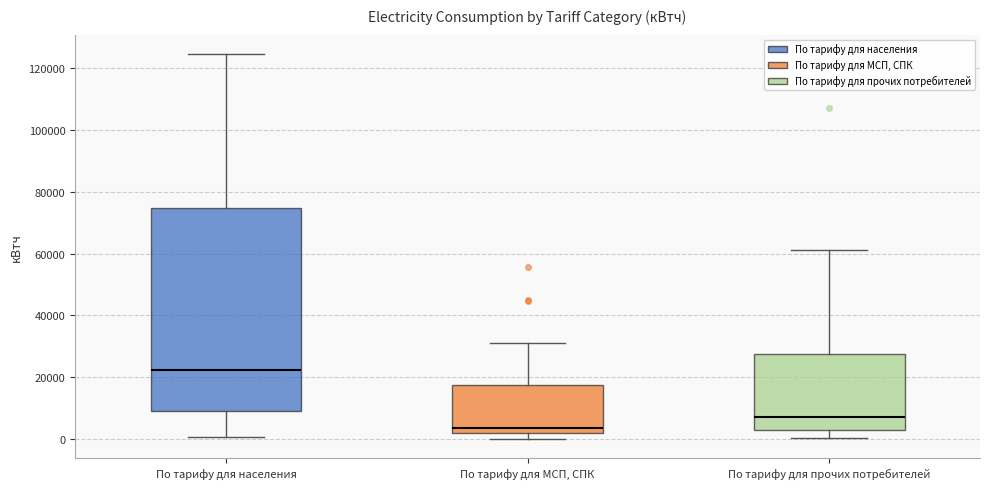

Reading left to right, transcribe this box plot: for each box, give where its median line is, the range the box spans, and where its two whiskers end, as read against the y-axis. The values are not printed on the chart, so give them approximately, as read against the axis.

По тарифу для населения: median 22000, box 10000 to 74000, whiskers 0 to 124000
По тарифу для МСП, СПК: median 4000, box 2000 to 18000, whiskers 0 to 32000
По тарифу для прочих потребителей: median 8000, box 2000 to 28000, whiskers 0 to 62000